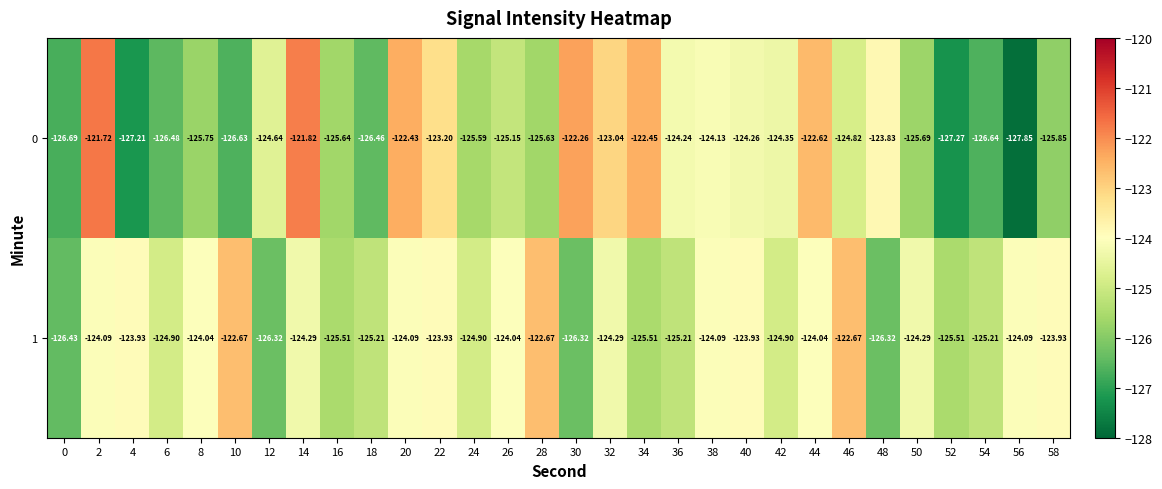

Which series has the widest spread of values?

0